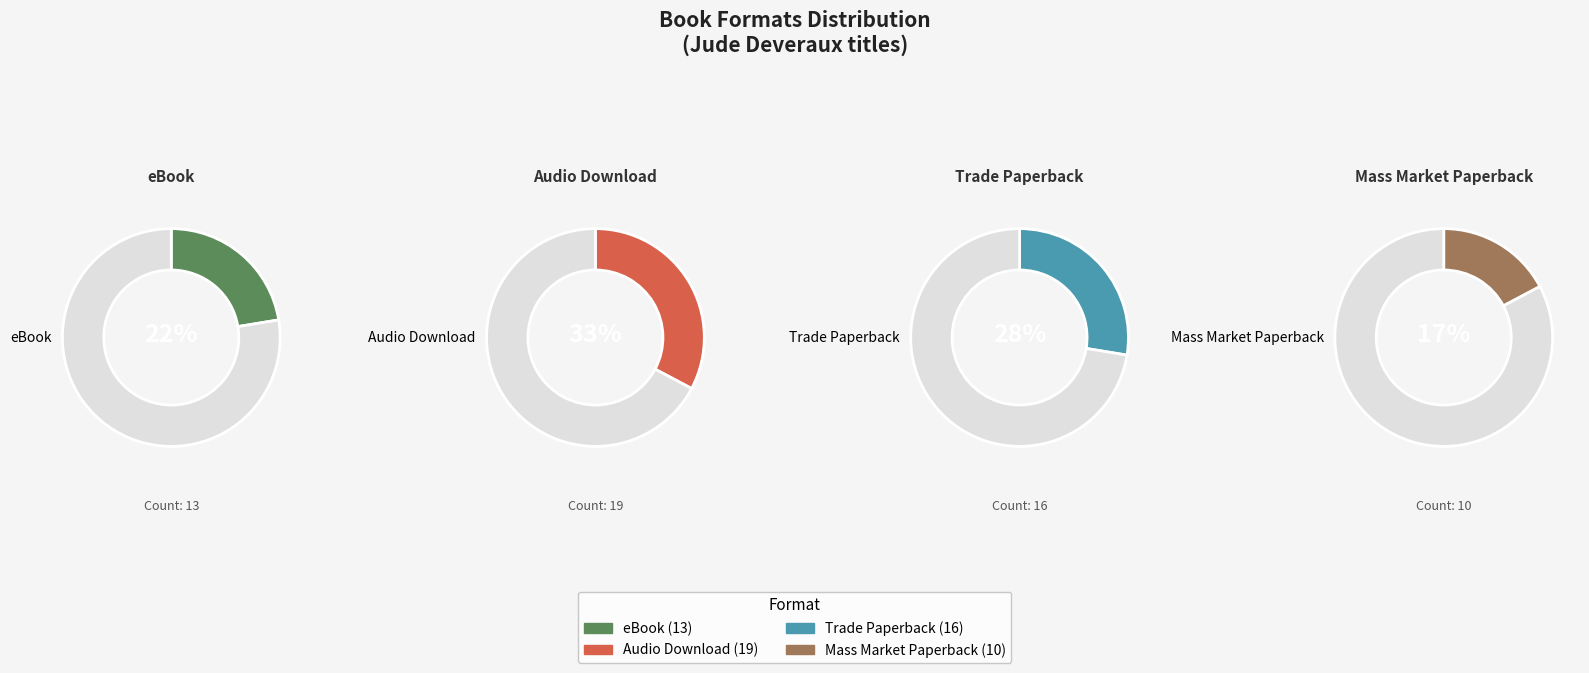

How many segments does this pie chart have?

4